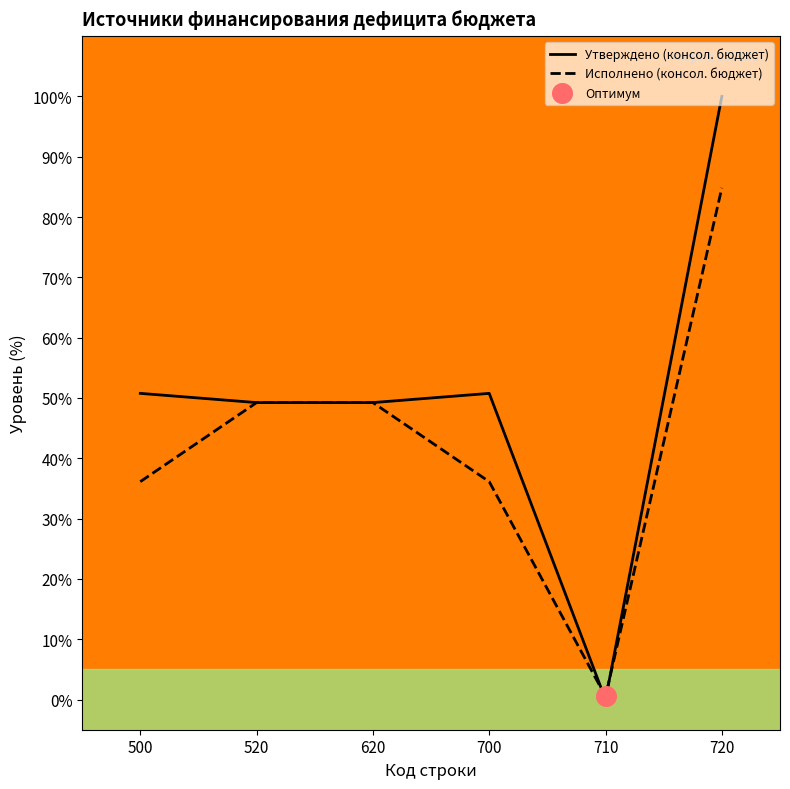

Which series has the largest total across all categories?

Утверждено (консол. бюджет)